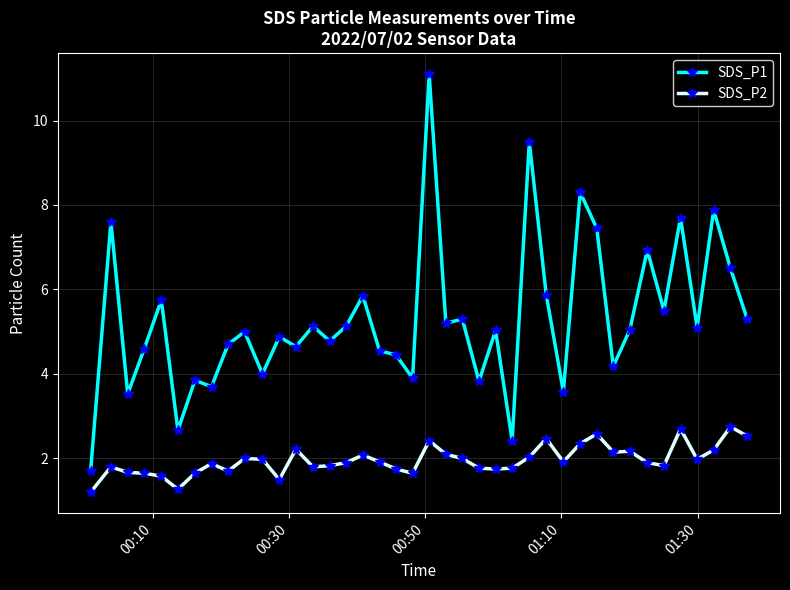

What are all the series names shown in the legend?

SDS_P1, SDS_P2